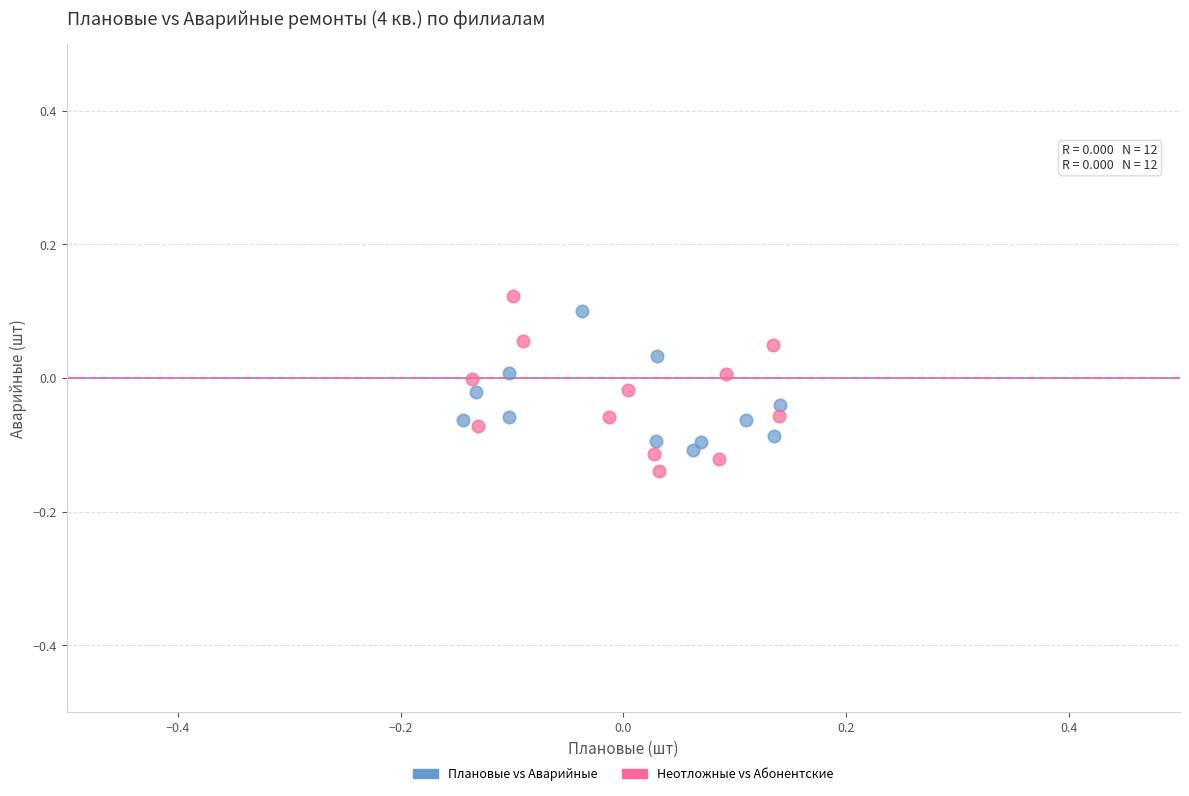

What are all the series names shown in the legend?

Плановые vs Аварийные, Неотложные vs Абонентские